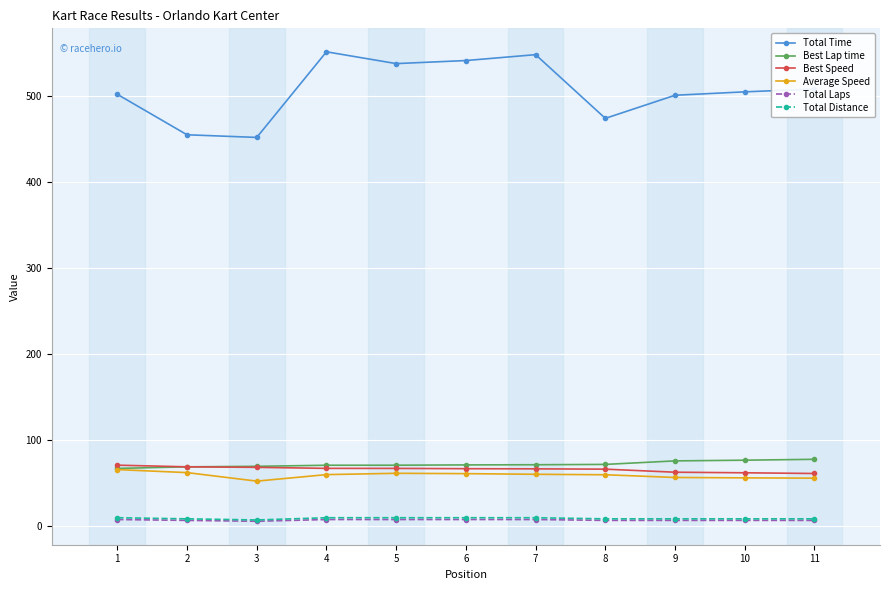

Does the chart display data point markers on the line(s)?

Yes